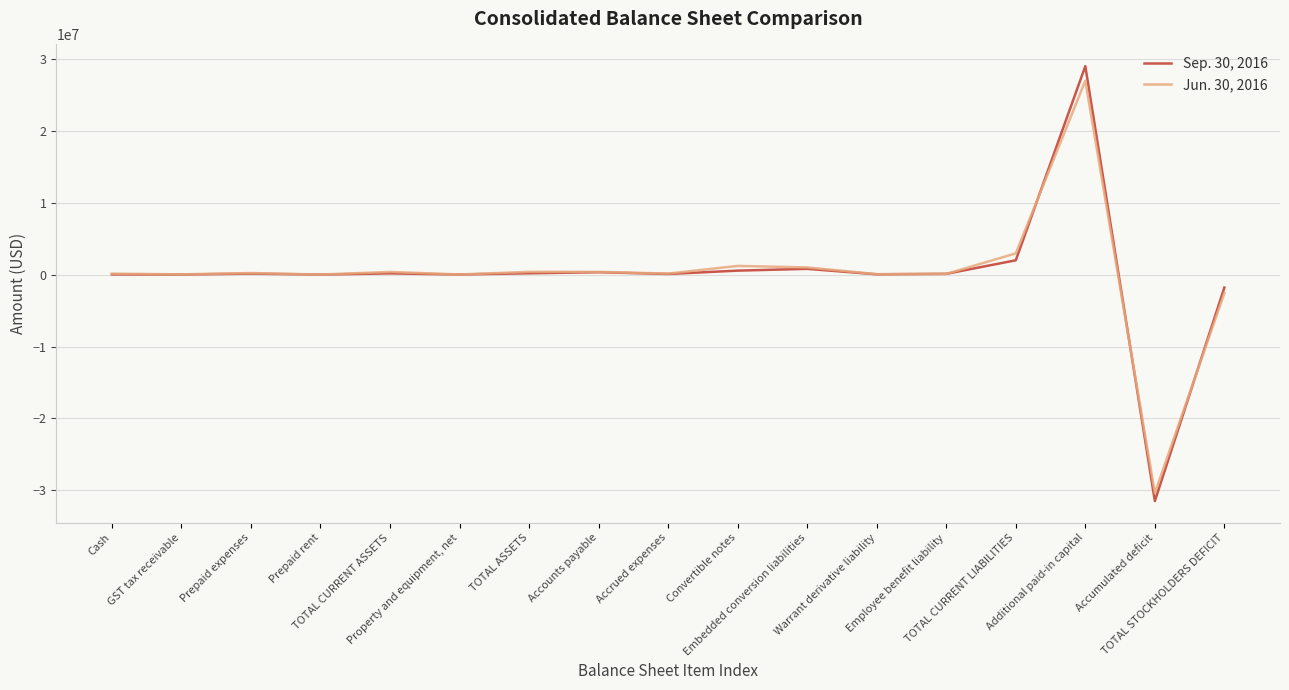

Does the chart display data point markers on the line(s)?

No